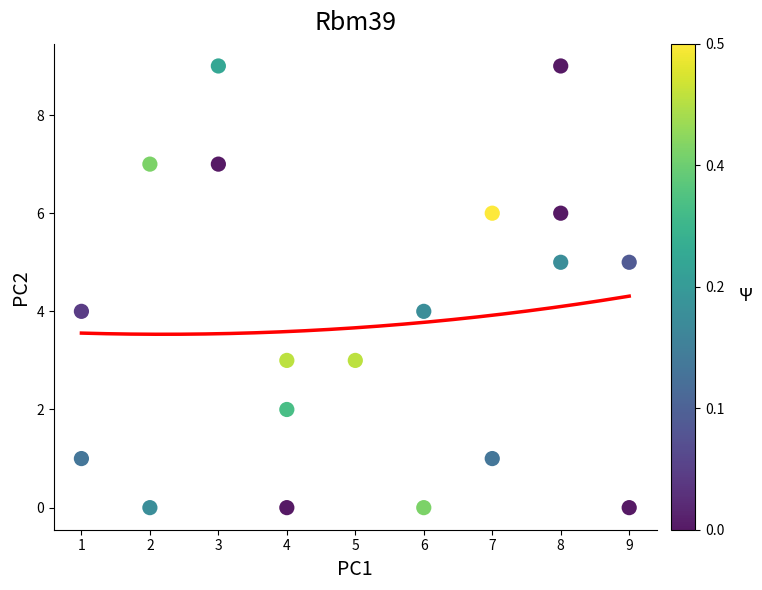

What is the range of X values (max minus min)?

8